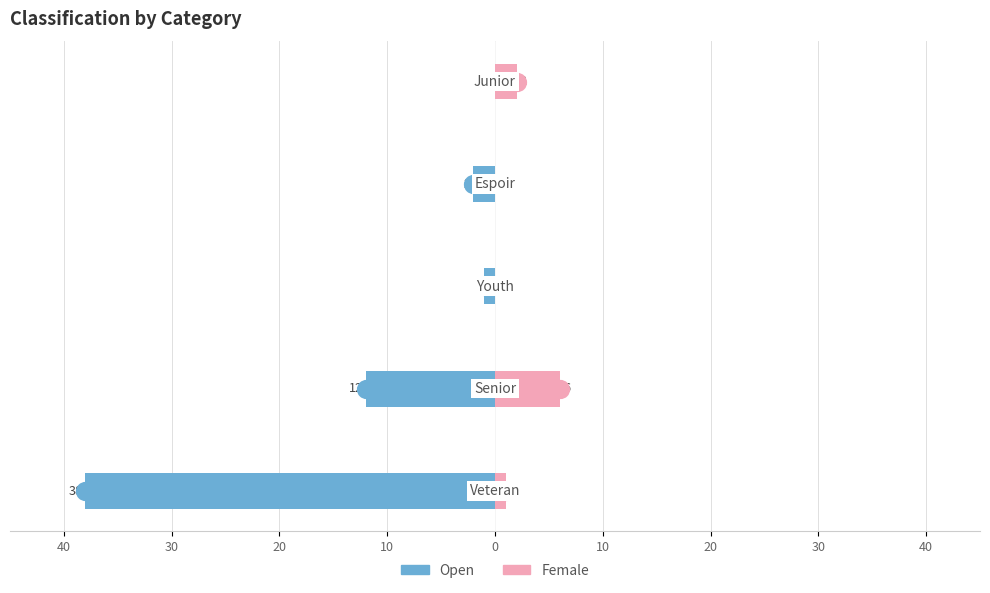

Reading right to left, list all the values displayed in this chart.

Open: 0=0	10=-2	20=-1	30=-12	40=-38
Female: 0=2	10=0	20=0	30=6	40=1